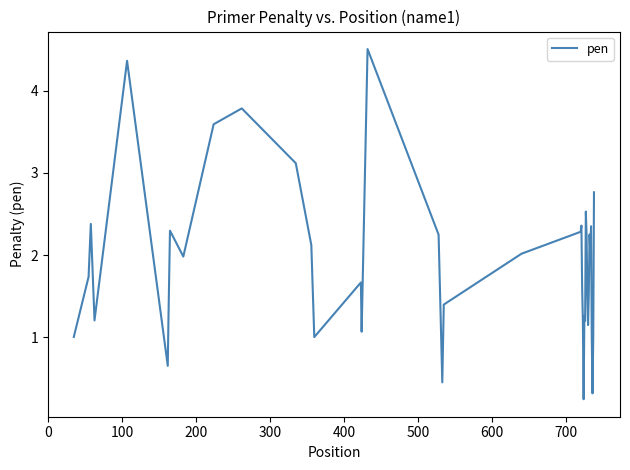

What is the maximum value shown in the chart?

4.5